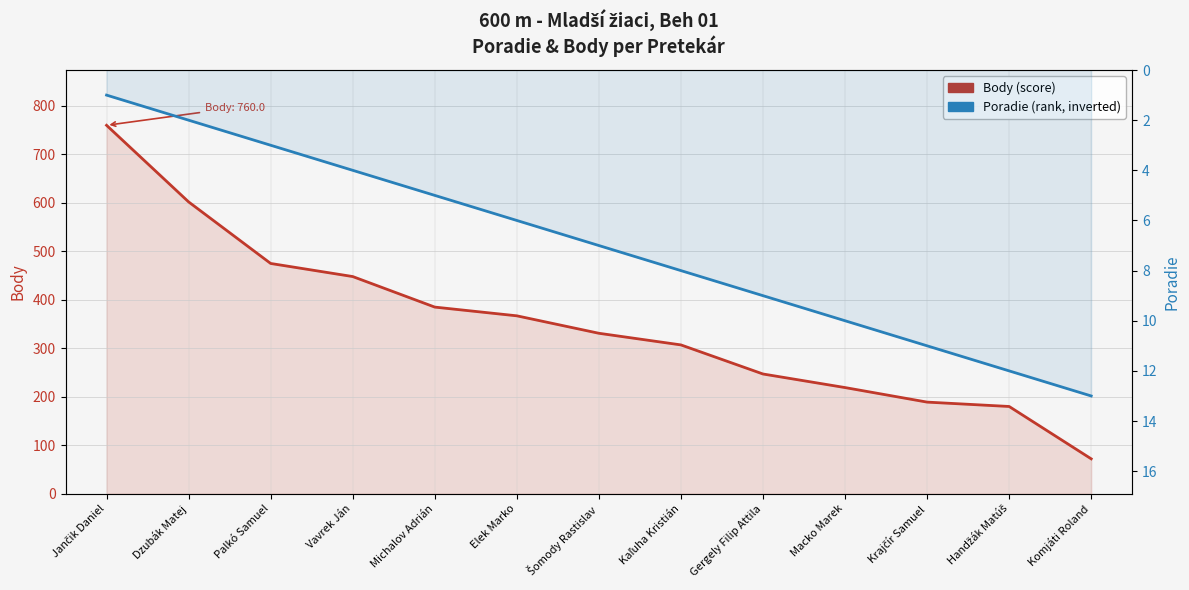

True or false: Poradie and Body intersect in this chart.

False